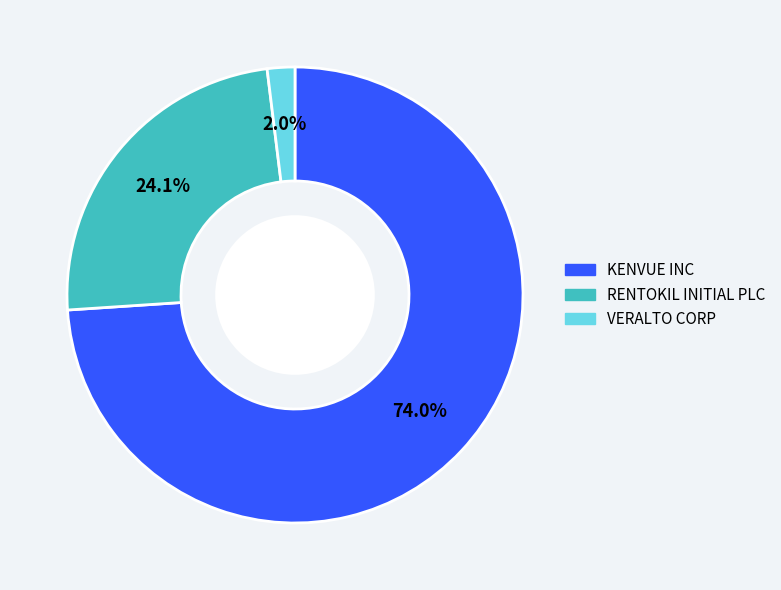

To the nearest percent, what portion does KENVUE INC represent?

74%